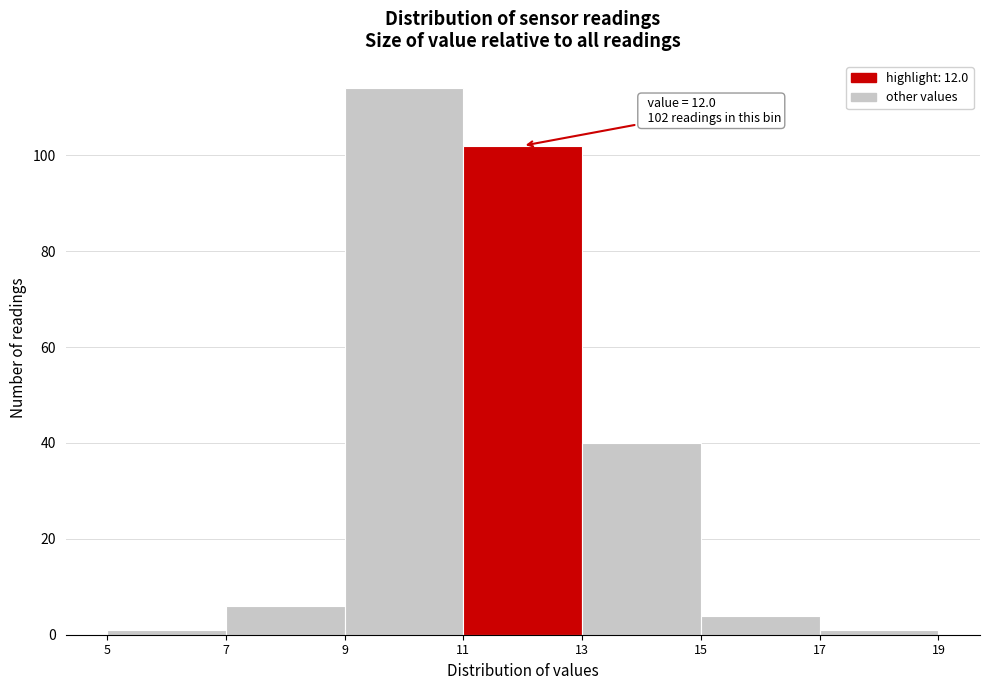

Over which range of the x-axis is the bar tallest?

9 to 11